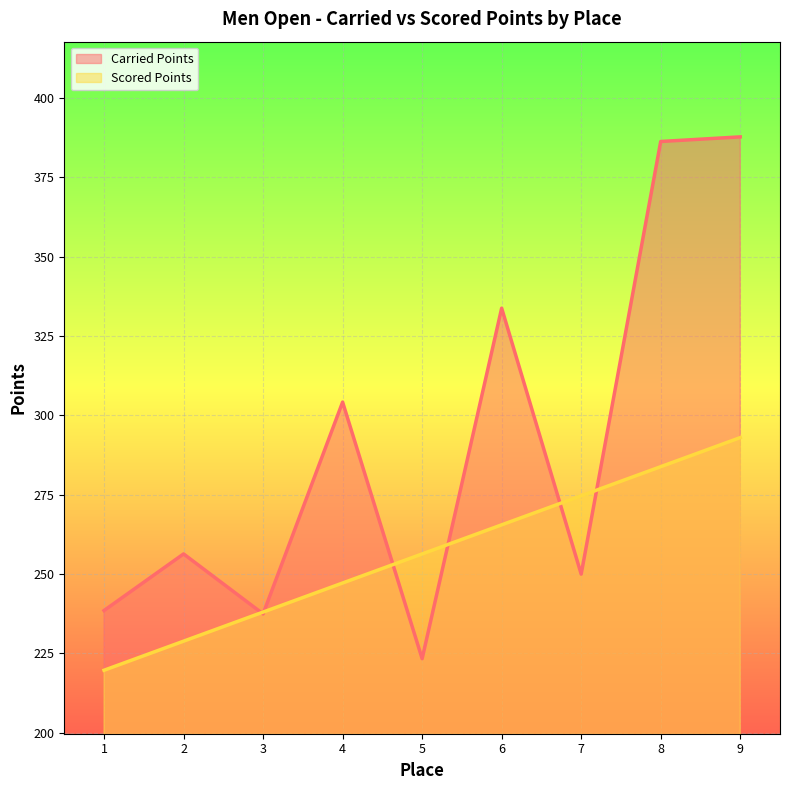

What is the average value of the Scored Points series?

256.4